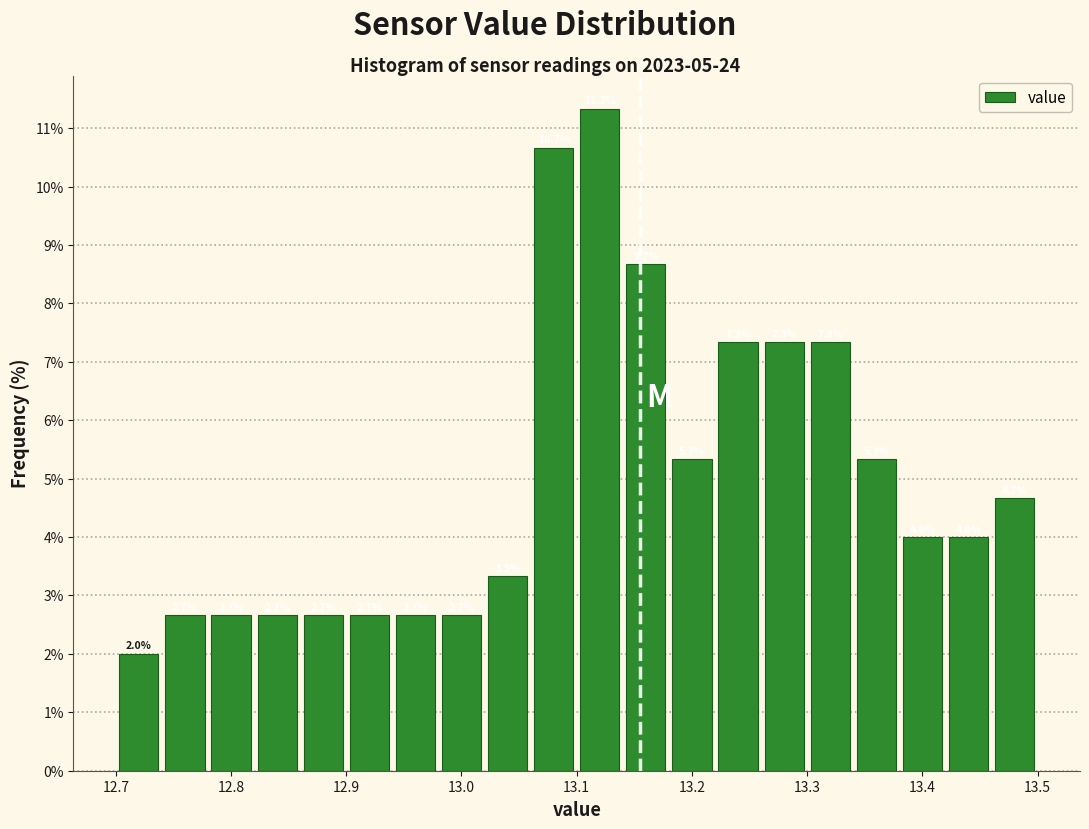

Reading left to right, list every bar in this chart as the range it spans on the x-axis followed by its height.

12.70 to 12.74: 2.0
12.74 to 12.78: 2.7
12.78 to 12.82: 2.7
12.82 to 12.86: 2.7
12.86 to 12.90: 2.7
12.90 to 12.94: 2.7
12.94 to 12.98: 2.7
12.98 to 13.02: 2.7
13.02 to 13.06: 3.3
13.06 to 13.10: 10.7
13.10 to 13.14: 11.3
13.14 to 13.18: 8.7
13.18 to 13.22: 5.3
13.22 to 13.26: 7.3
13.26 to 13.30: 7.3
13.30 to 13.34: 7.3
13.34 to 13.38: 5.3
13.38 to 13.42: 4.0
13.42 to 13.46: 4.0
13.46 to 13.50: 4.7